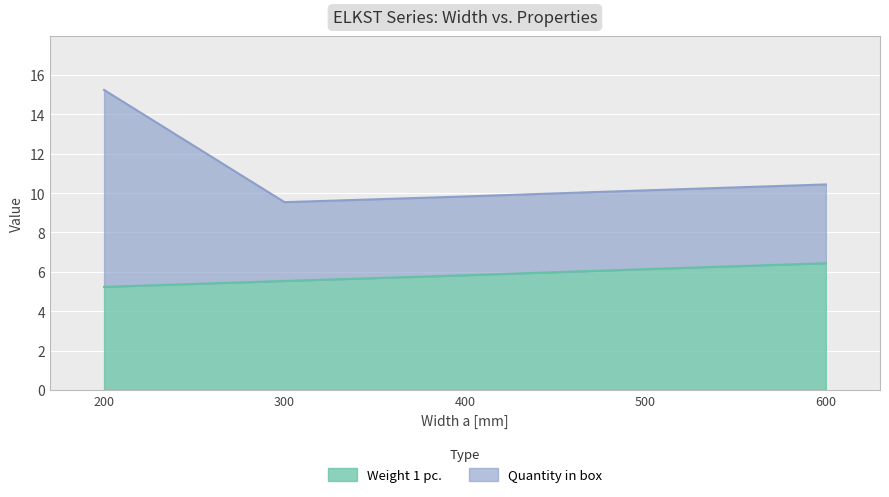

The Weight 1 pc. series shows 2.4 at 200. True or false?

False